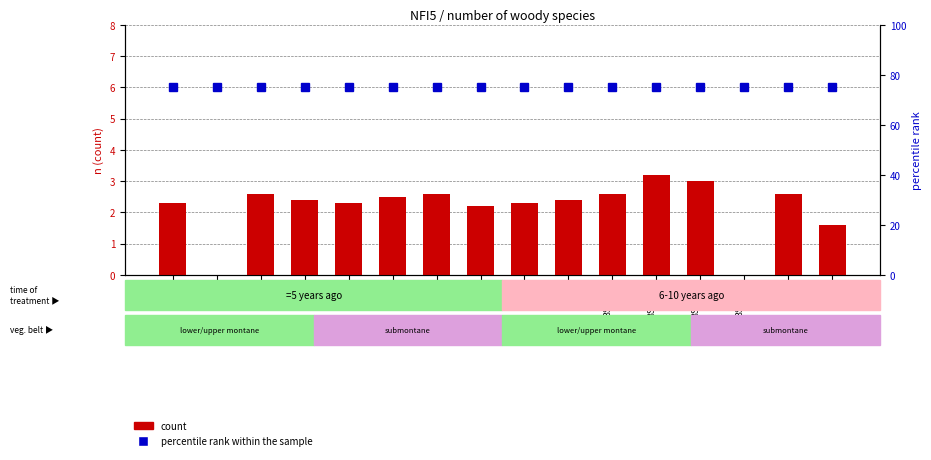

What is the maximum value shown in the chart?

75.0